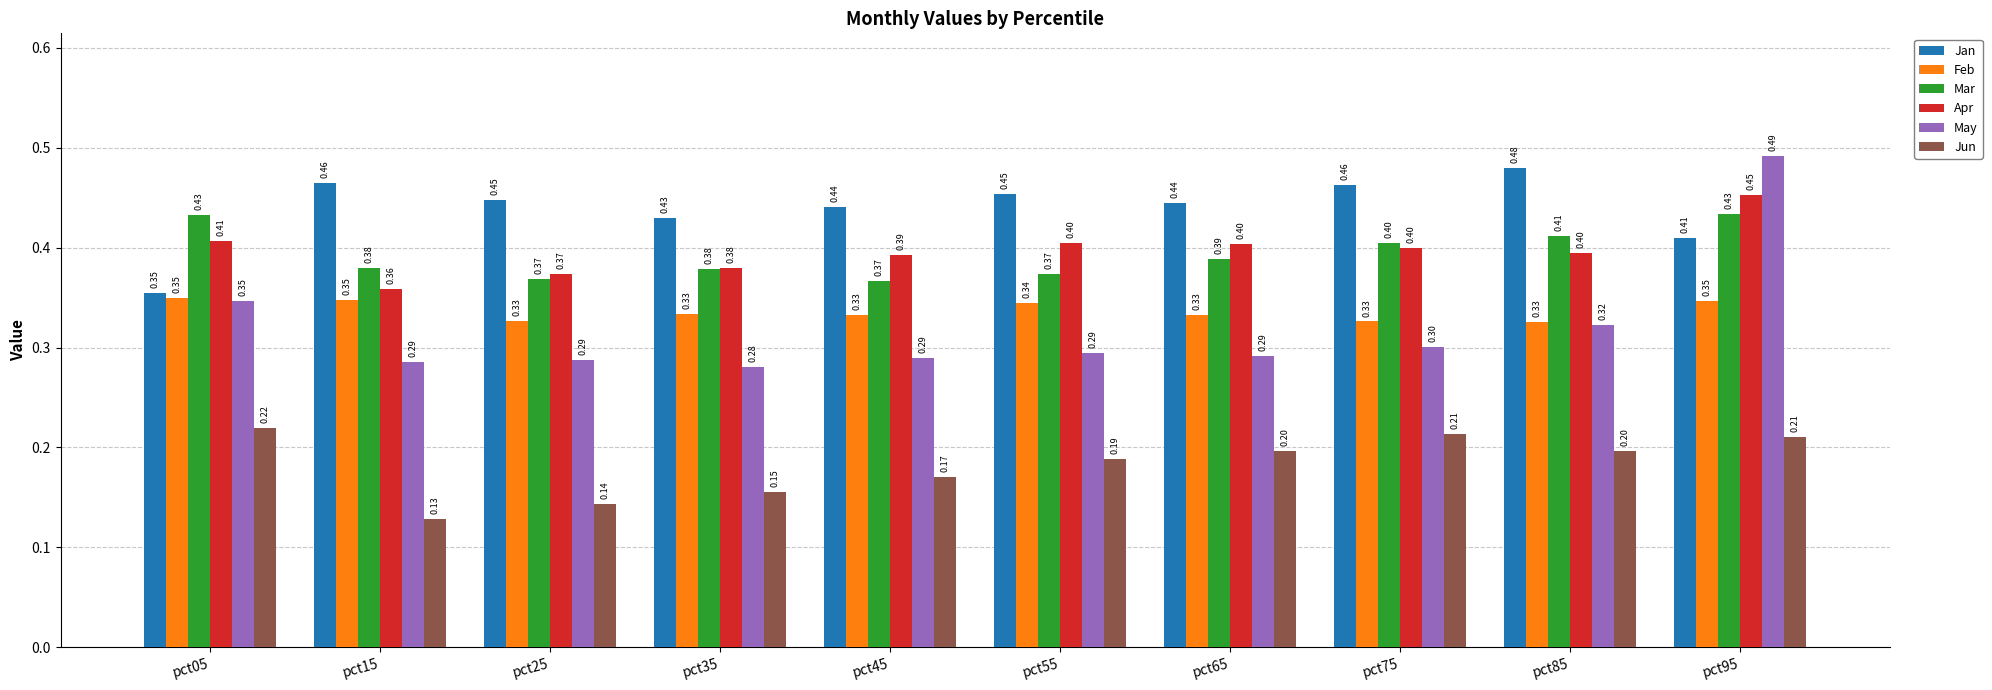

What is the average value of the May series?

0.3